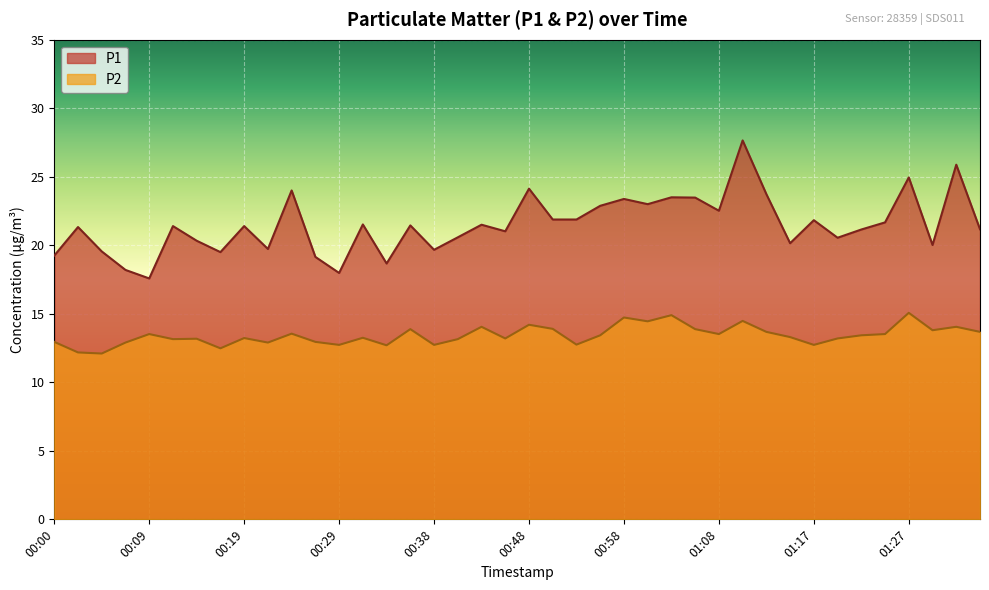

Does the chart display data point markers on the line(s)?

No